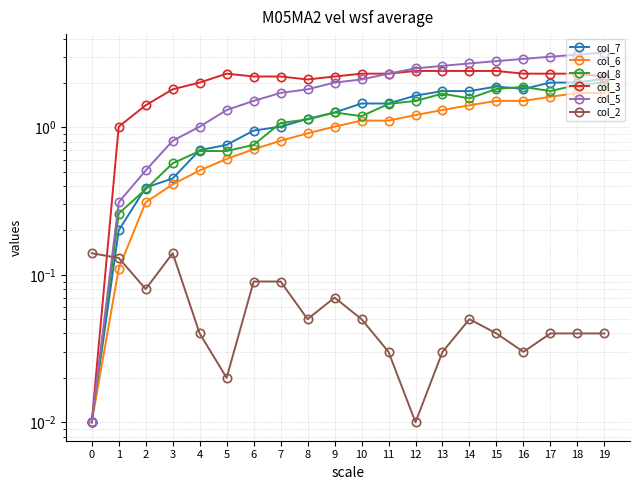

What is the spread (max minus min) of values at 18?

3.1